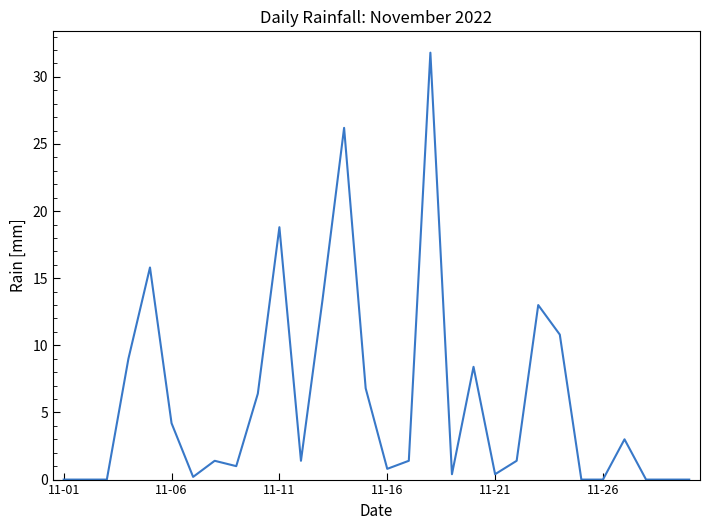

What is the greatest value displayed?

31.8